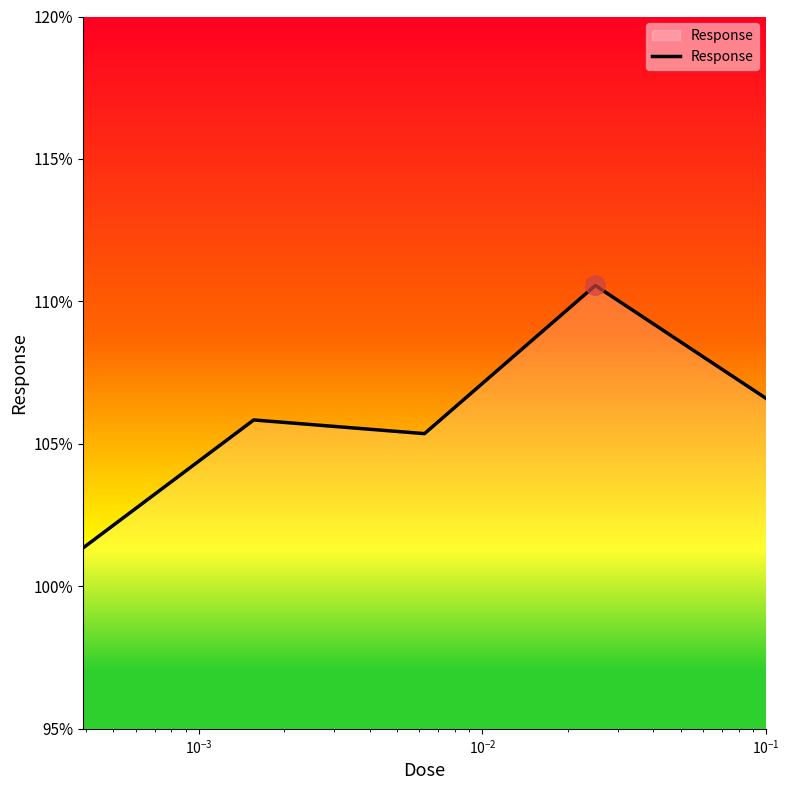

What is the difference between the second highest and minimum values?

5.3